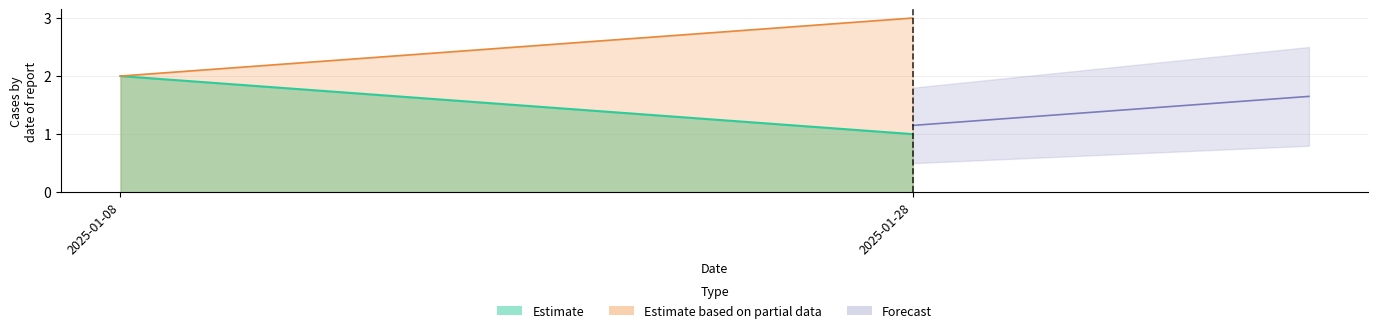

What is the sum of all values?

6